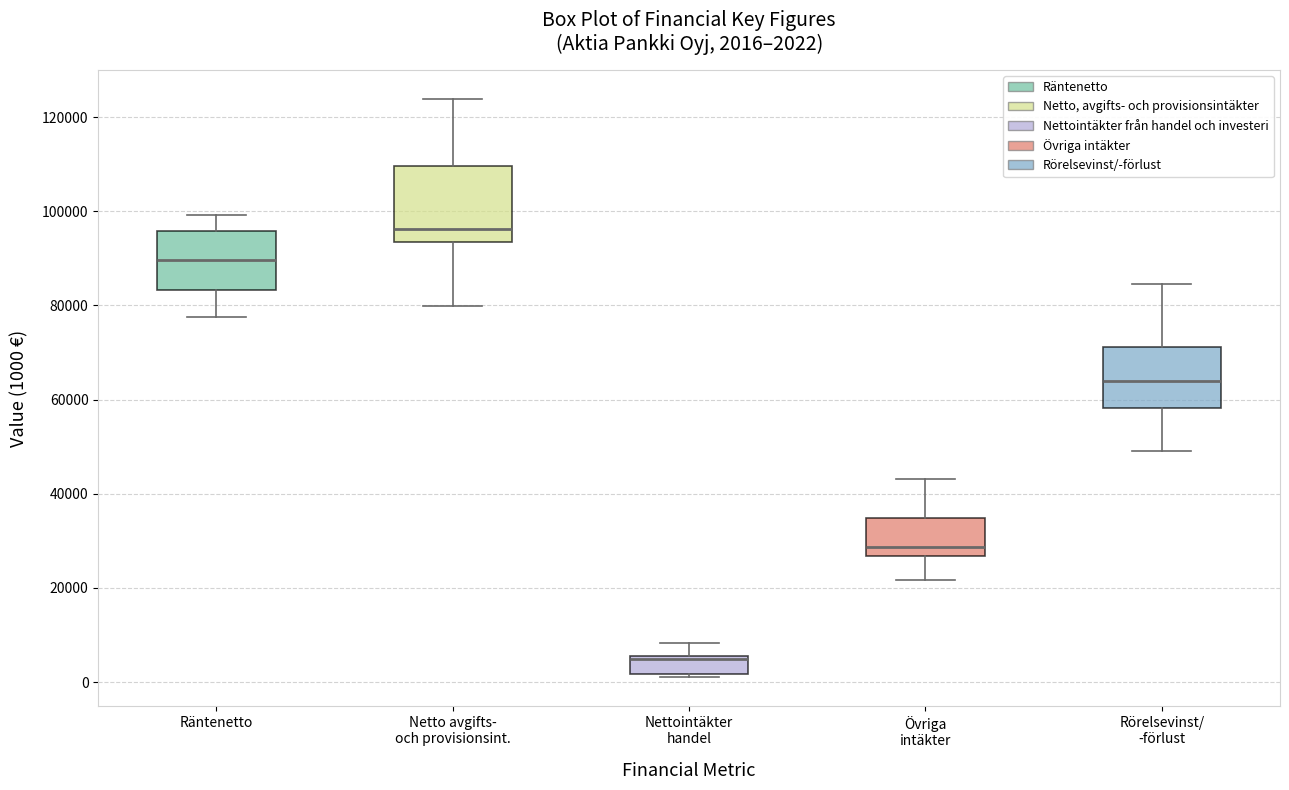

Which box has the lowest median line?

Nettointäkter handel